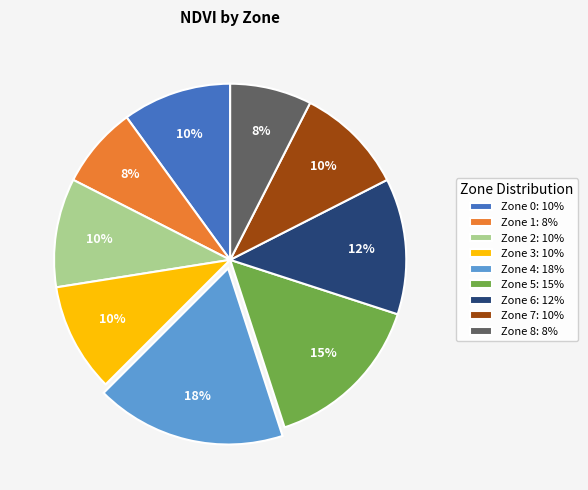

Do Zone 7: 10% and Zone 1: 8% together represent more than half of the pie?

No